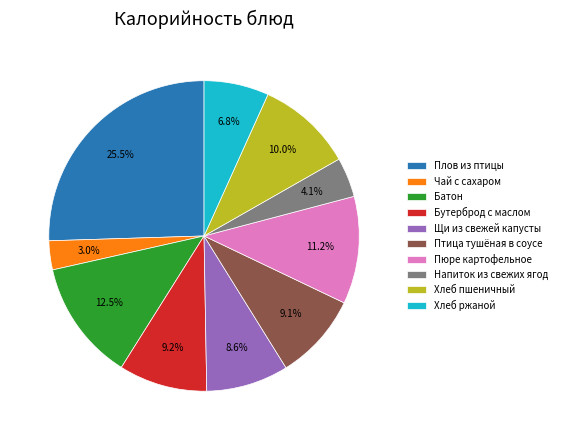

Which slice is the smallest?

Чай с сахаром